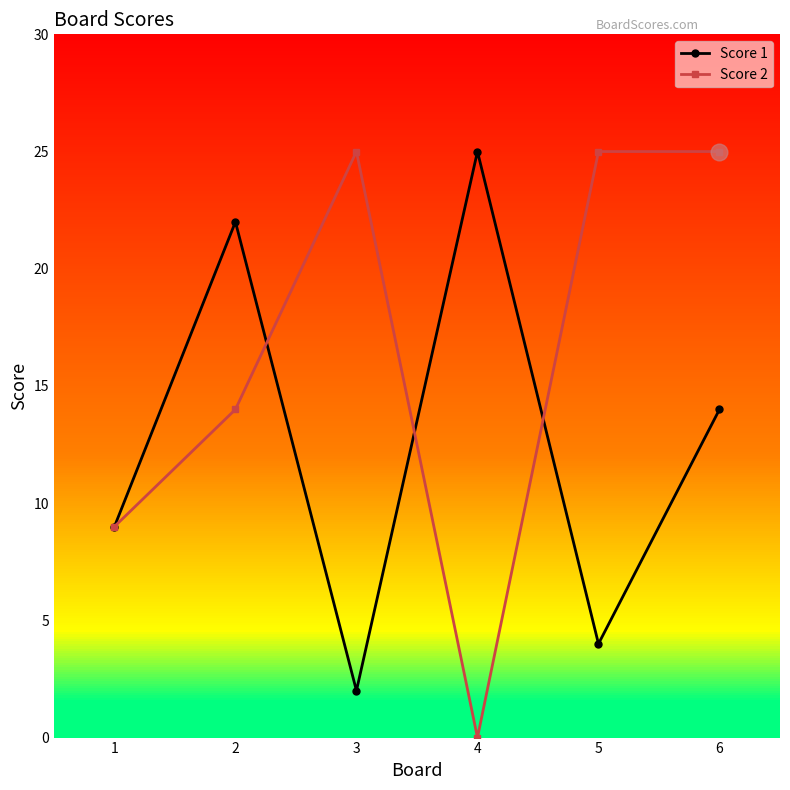

What is the total value across all series at 3?

27